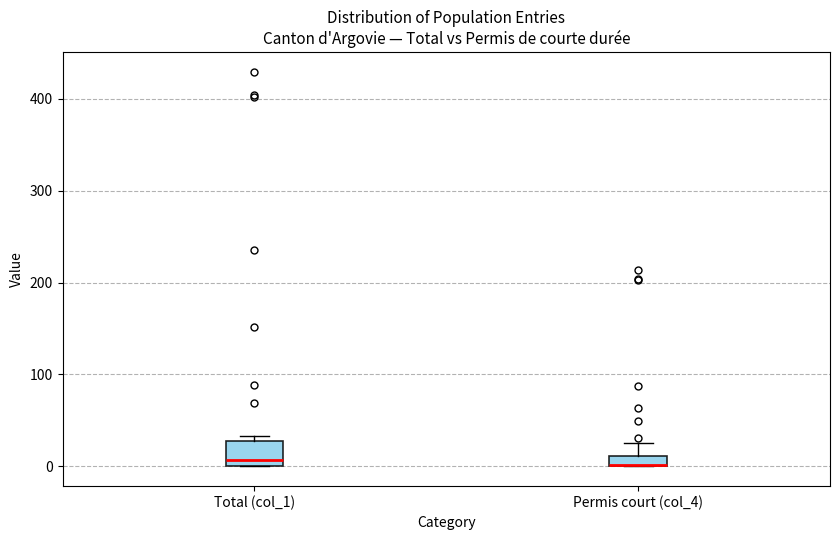

Comparing the boxes themselves (not the whiskers), which one is the tallest?

Total (col_1)